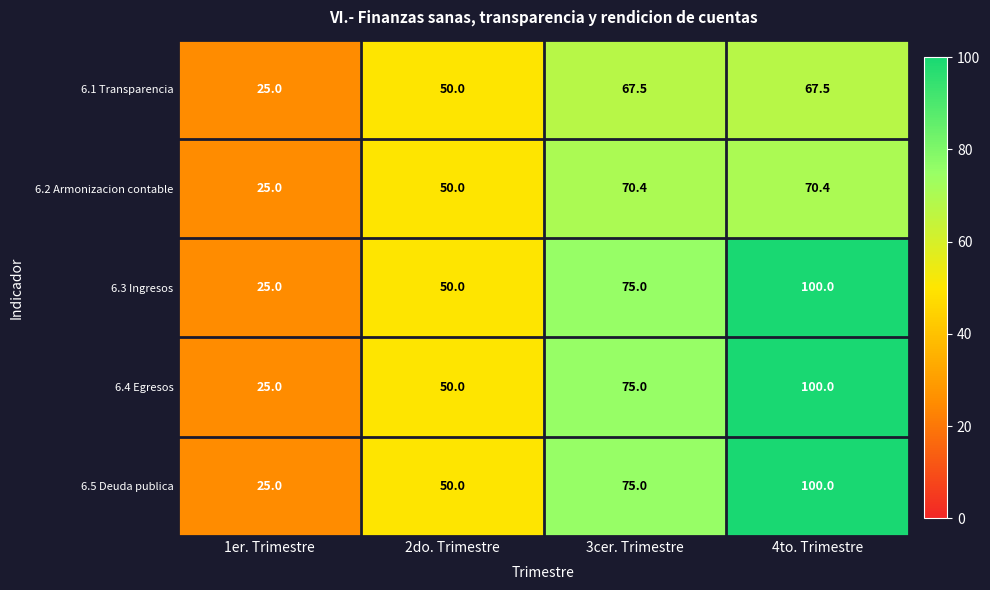

At how many categories does at least one series exceed 44?

3